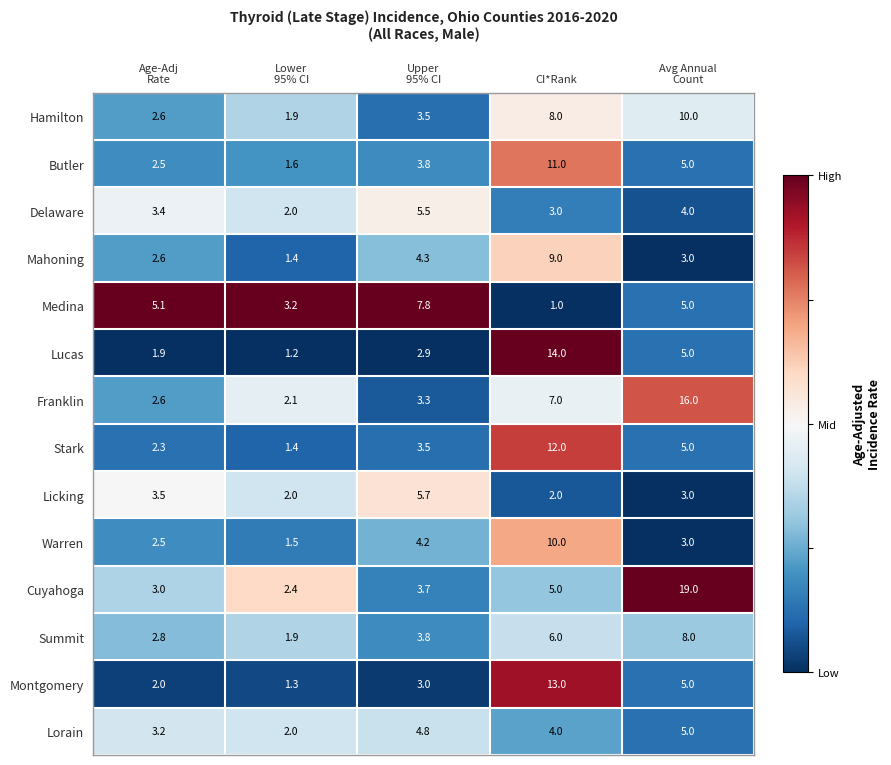

What is the spread (max minus min) of values at Age-Adj
Rate?

3.2